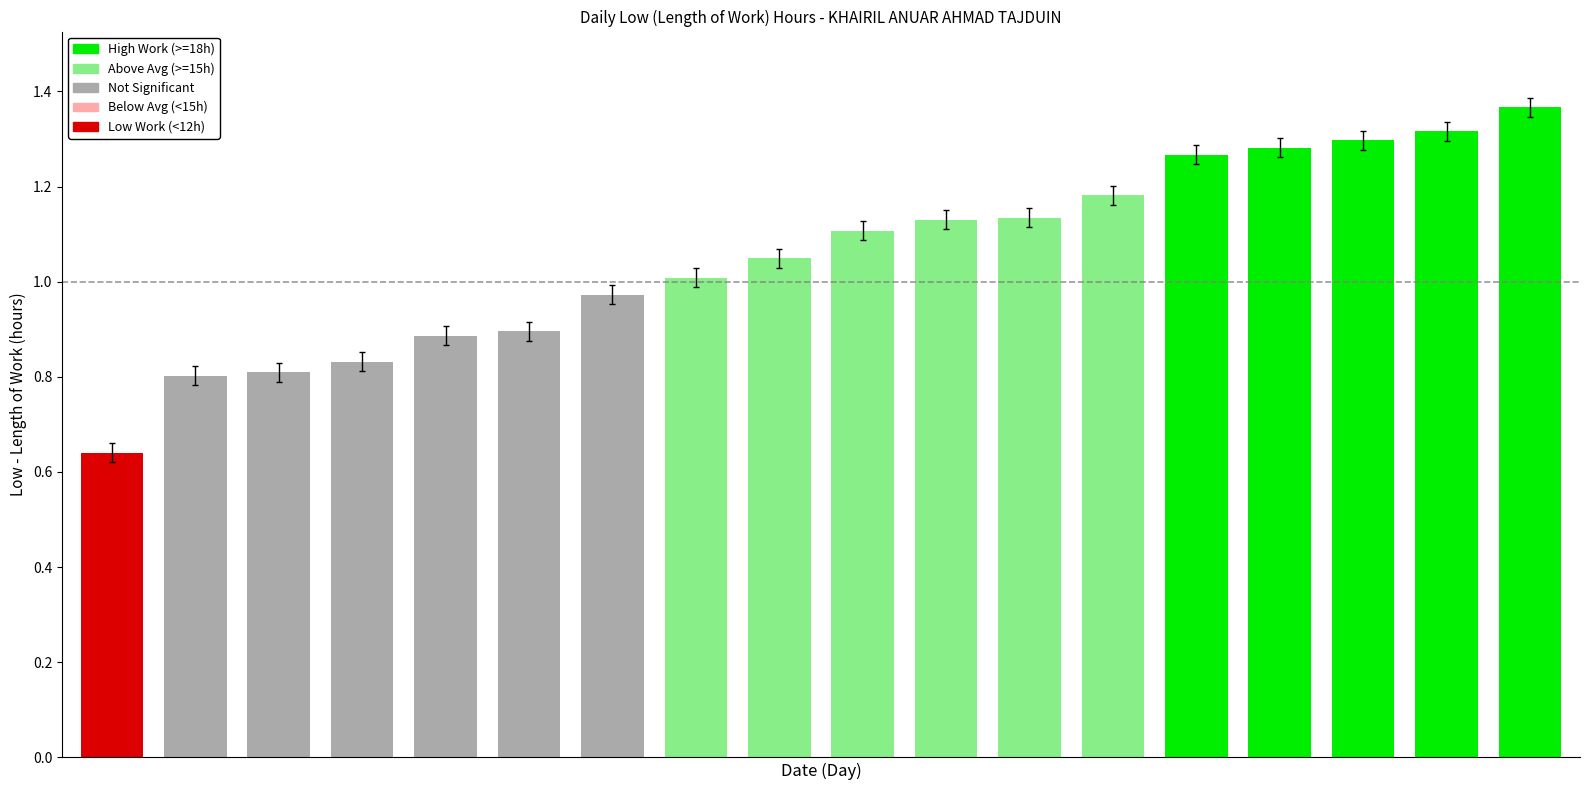

What is the difference between the maximum and minimum values?

0.7